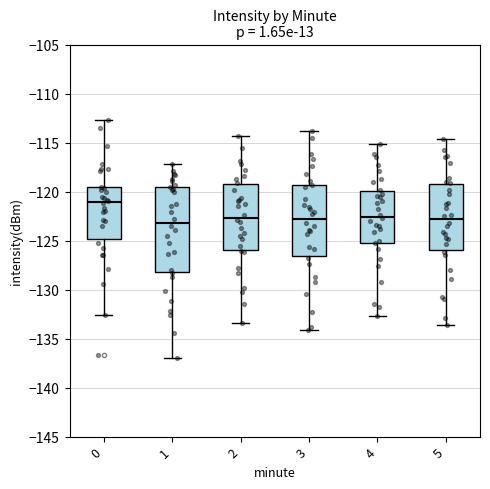

Reading left to right, read every box against the y-axis: the position of its median line, the range the box covers, and the ends of its whiskers. The values are not printed on the chart, so give them approximately, as read against the axis.

0: median -121.0, box -125.0 to -119.5, whiskers -132.5 to -112.5
1: median -123.0, box -128.0 to -119.5, whiskers -137.0 to -117.0
2: median -122.5, box -126.0 to -119.5, whiskers -133.5 to -114.5
3: median -122.5, box -126.5 to -119.5, whiskers -134.0 to -114.0
4: median -122.5, box -125.0 to -120.0, whiskers -132.5 to -115.0
5: median -123.0, box -126.0 to -119.5, whiskers -133.5 to -114.5